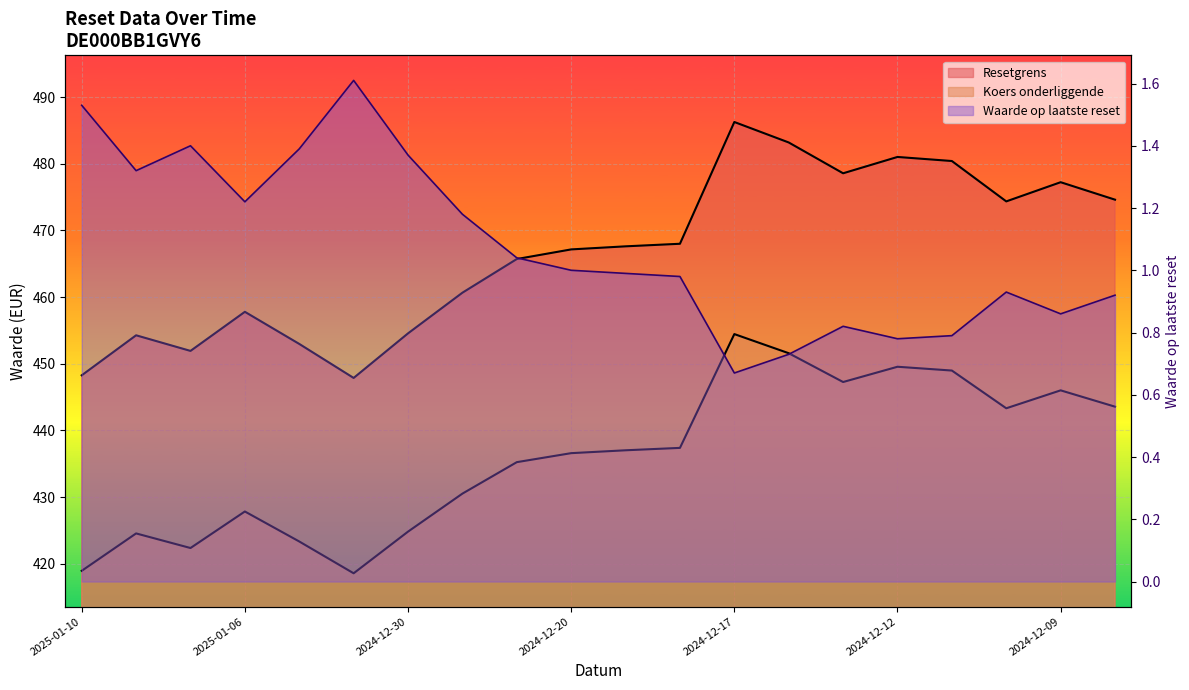

What is the label of the 3rd point from the left?

2025-01-07